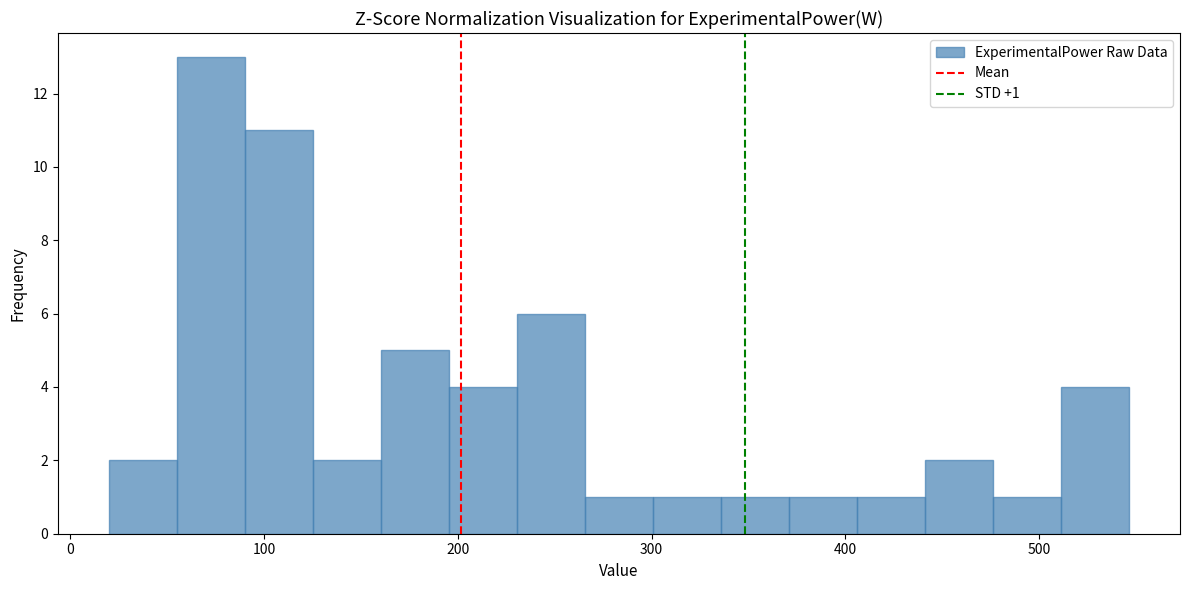

Around what value on the x-axis is the tallest bar? Give the approximate position of its centre, as read against the axis.

70